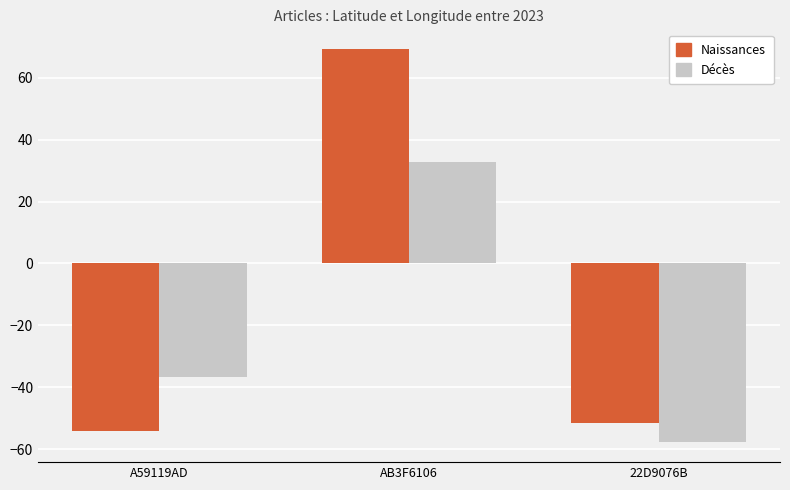

What is the label of the 3rd bar from the right?

A59119AD